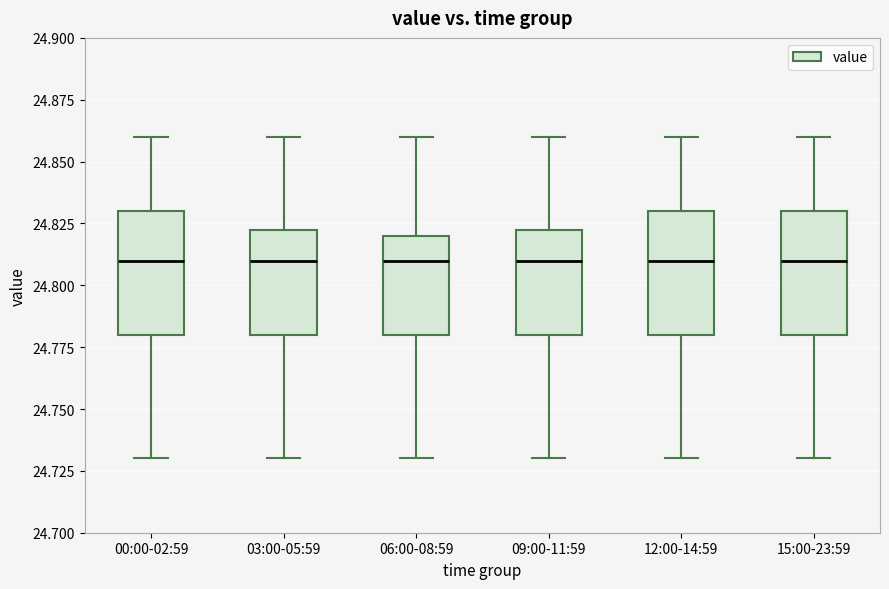

Reading left to right, read every box against the y-axis: the position of its median line, the range the box covers, and the ends of its whiskers. The values are not printed on the chart, so give them approximately, as read against the axis.

00:00-02:59: median 24.810, box 24.780 to 24.830, whiskers 24.730 to 24.860
03:00-05:59: median 24.810, box 24.780 to 24.825, whiskers 24.730 to 24.860
06:00-08:59: median 24.810, box 24.780 to 24.820, whiskers 24.730 to 24.860
09:00-11:59: median 24.810, box 24.780 to 24.825, whiskers 24.730 to 24.860
12:00-14:59: median 24.810, box 24.780 to 24.830, whiskers 24.730 to 24.860
15:00-23:59: median 24.810, box 24.780 to 24.830, whiskers 24.730 to 24.860